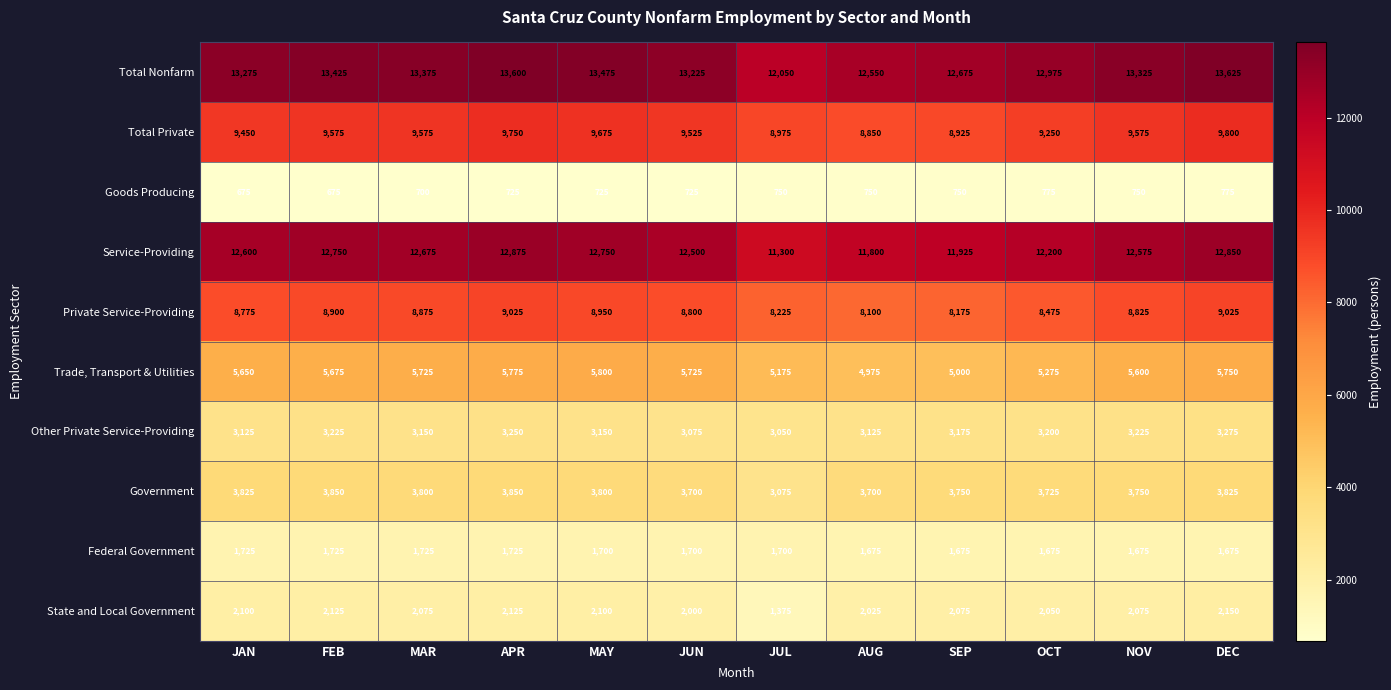

What is the difference between the maximum and minimum values in the Private Service-Providing series?

925